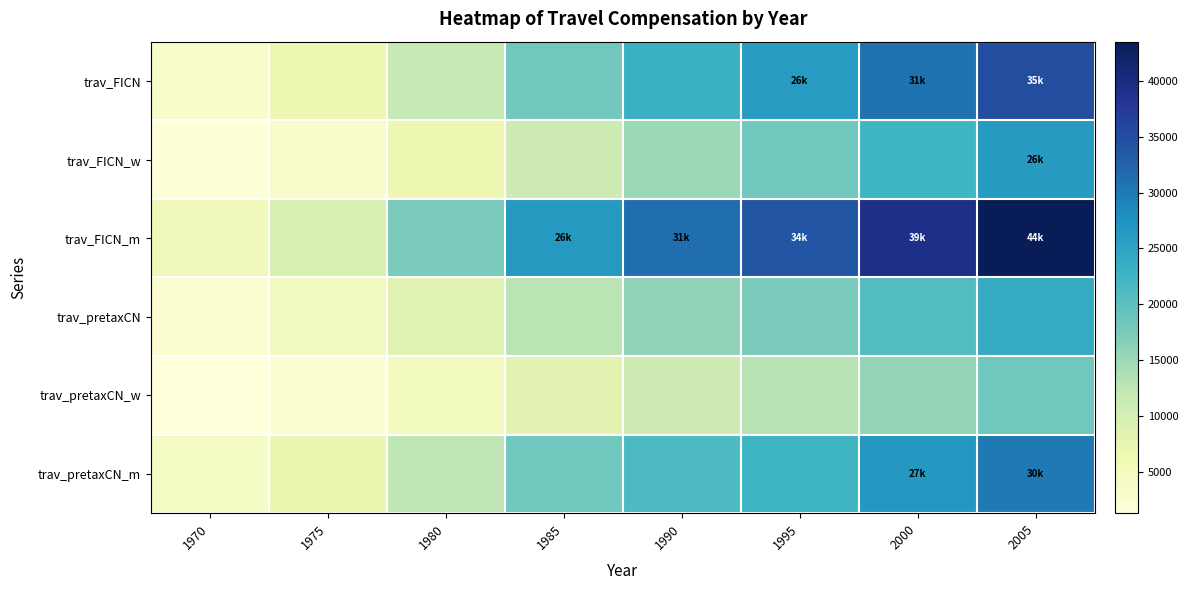

List the series in order of their peak value, highest first.

trav_FICN_m, trav_FICN, trav_pretaxCN_m, trav_FICN_w, trav_pretaxCN, trav_pretaxCN_w